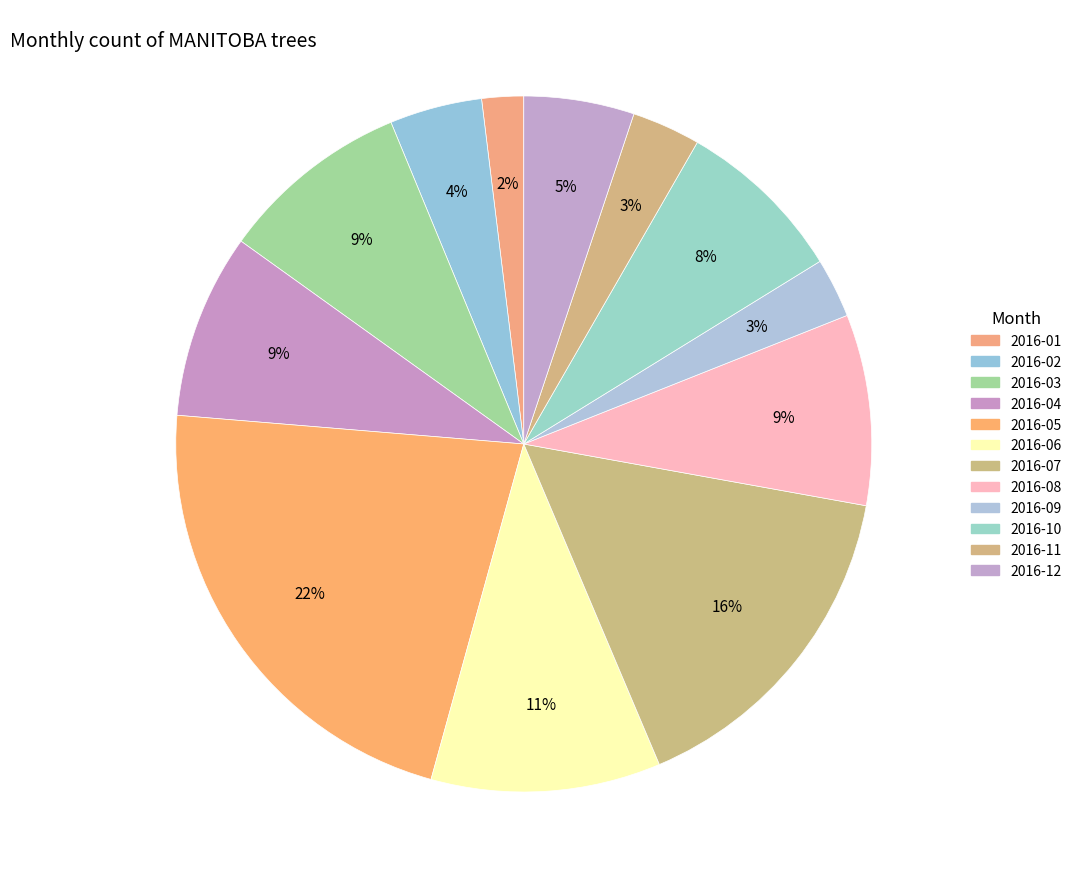

Is there any slice that represents more than half of the pie?

No